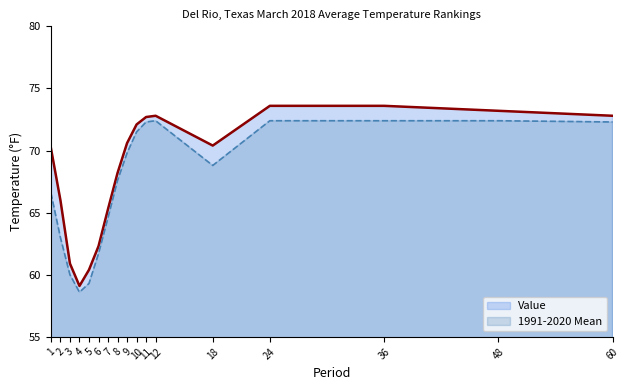

What is the value of the Value point at the 14th from the left?

73.6